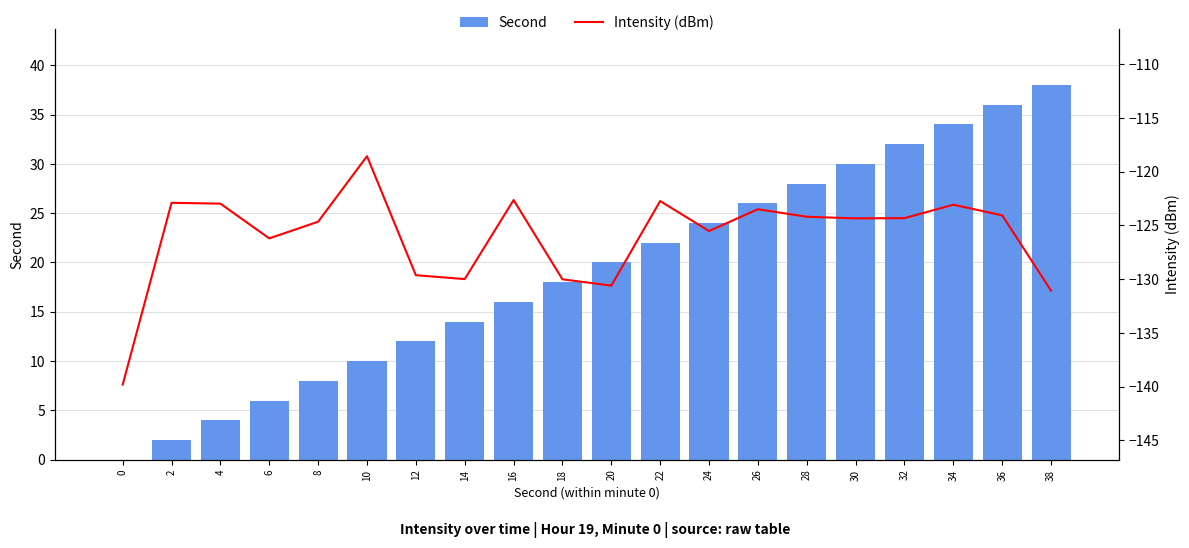

At which label is Second closest to 19?

18